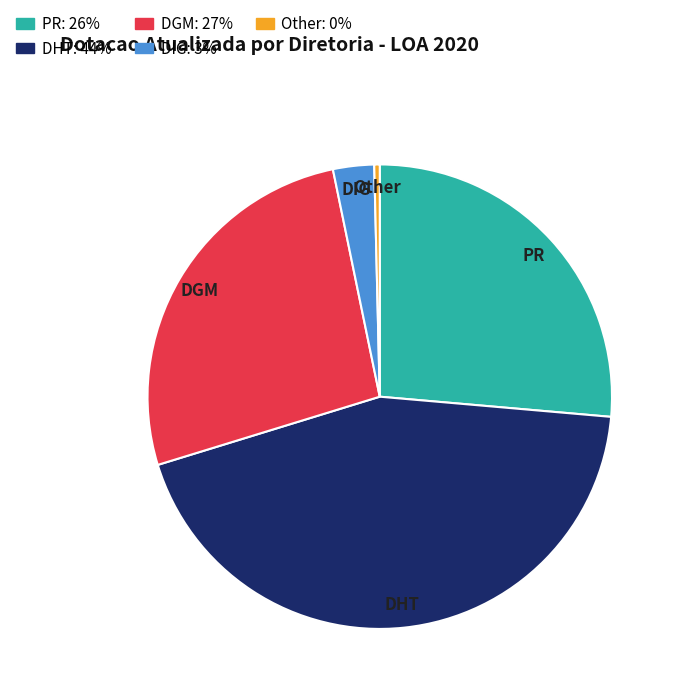

Is the sum of PR and DIG greater than half?

No